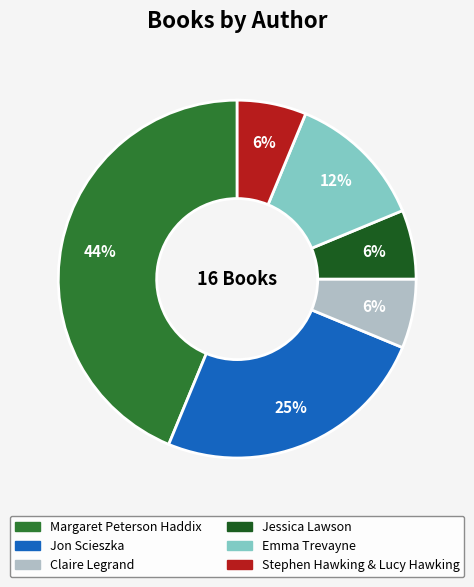

How many segments does this pie chart have?

6